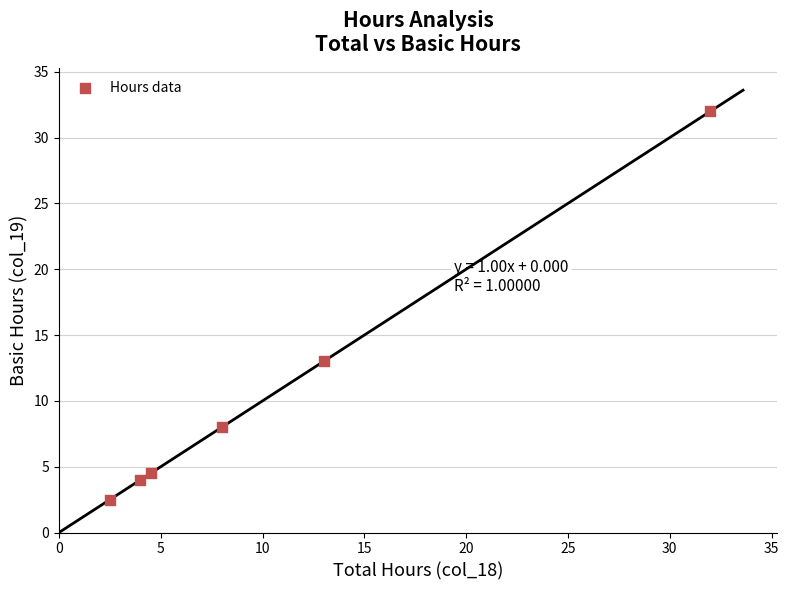

What is the average X value?

10.7